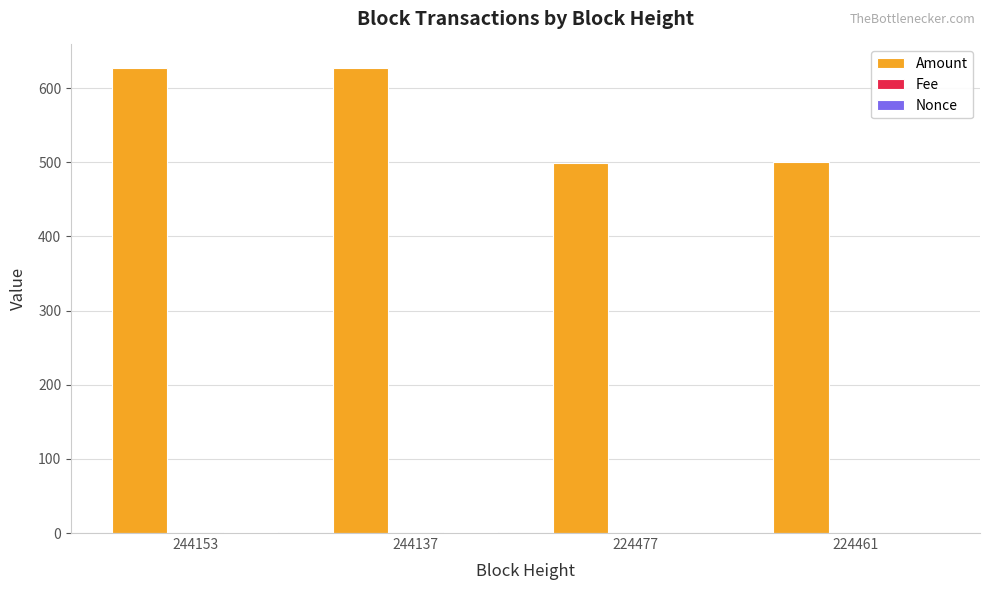

True or false: Amount has a value of 500.0 at 224461.

True